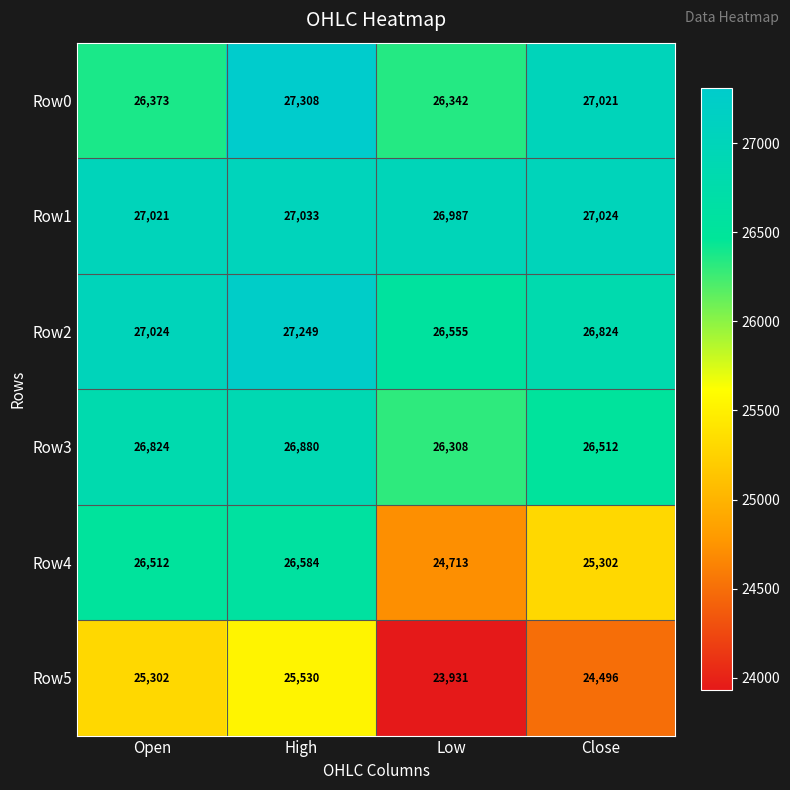

Reading right to left, transcribe all the data shown in this chart.

Row0: 27021	26342	27308	26373
Row1: 27024	26987	27033	27021
Row2: 26824	26555	27249	27024
Row3: 26512	26308	26880	26824
Row4: 25302	24713	26584	26512
Row5: 24496	23931	25530	25302